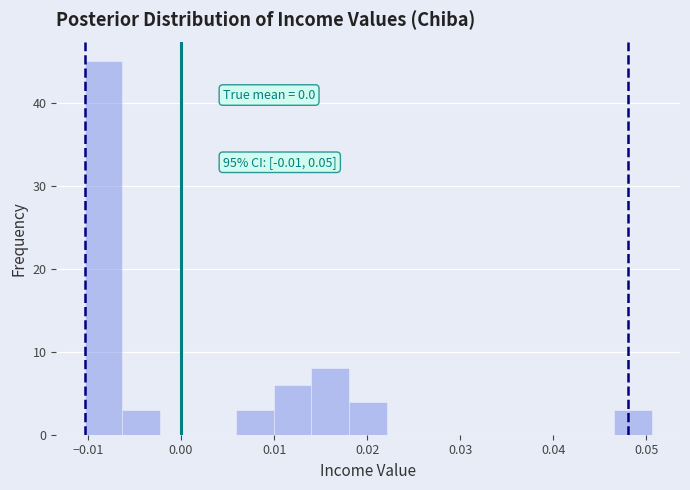

Over which range of the x-axis is the bar tallest?

-0.010 to -0.006